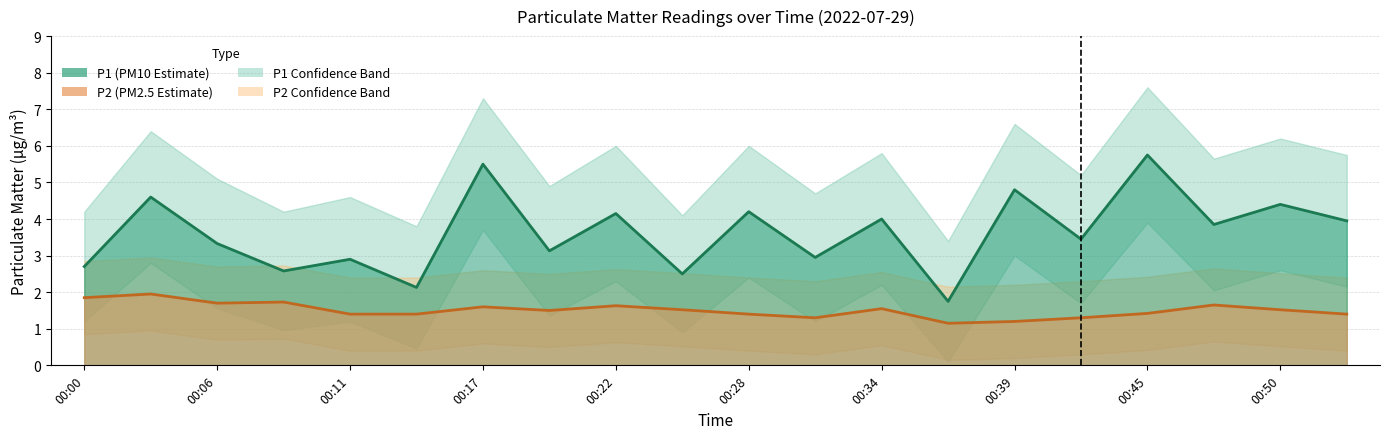

What is the average value of the P2 series?

1.5